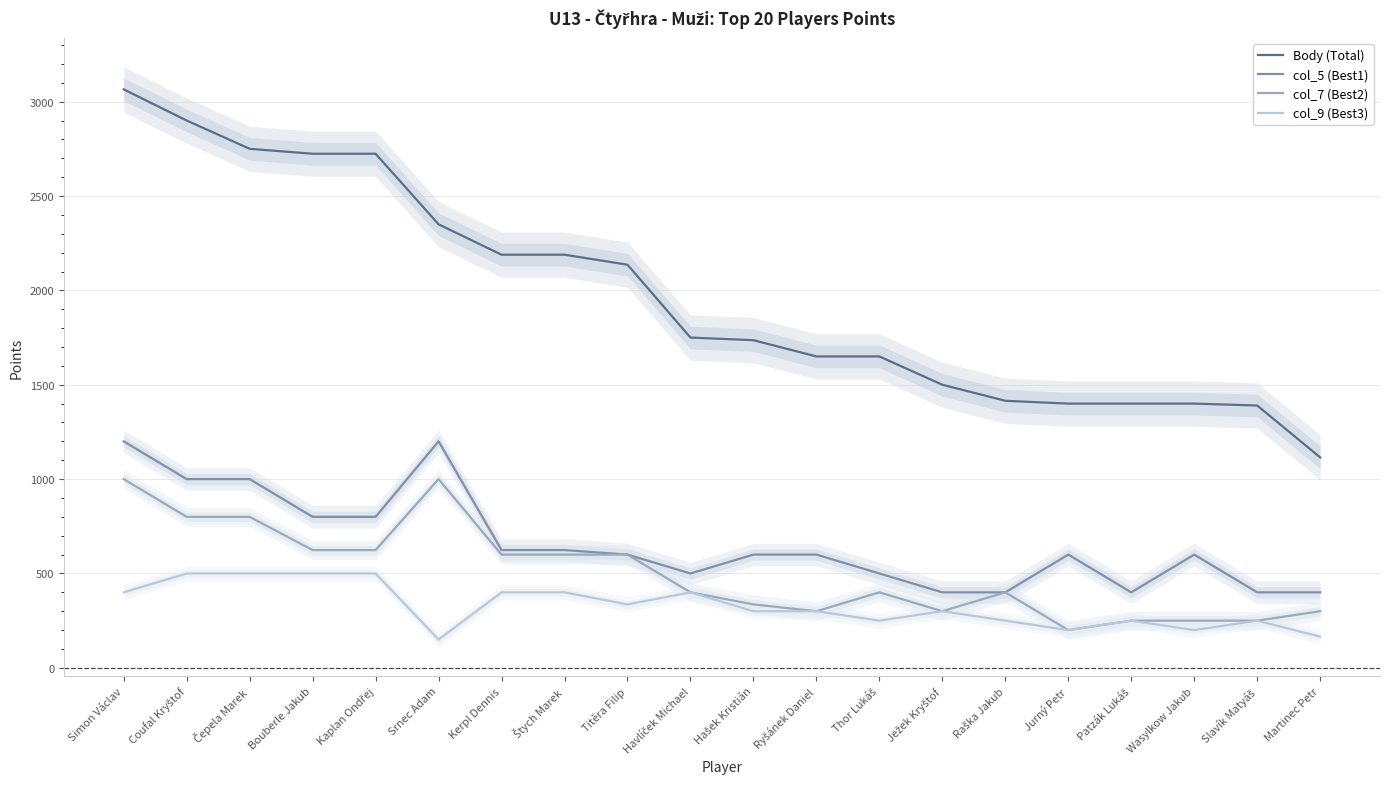

Reading left to right, extract all data points from this chart.

Body (Total): 3065	2900	2750	2724	2724	2350	2189	2189	2136	1750	1736	1650	1650	1500	1415	1400	1400	1400	1390	1115
col_5 (Best1): 1200	1000	1000	800	800	1200	624	624	600	500	600	600	500	400	400	600	400	600	400	400
col_7 (Best2): 1000	800	800	624	624	1000	600	600	600	400	336	300	400	300	400	200	250	250	250	300
col_9 (Best3): 400	500	500	500	500	150	400	400	336	400	300	300	250	300	250	200	250	200	250	165